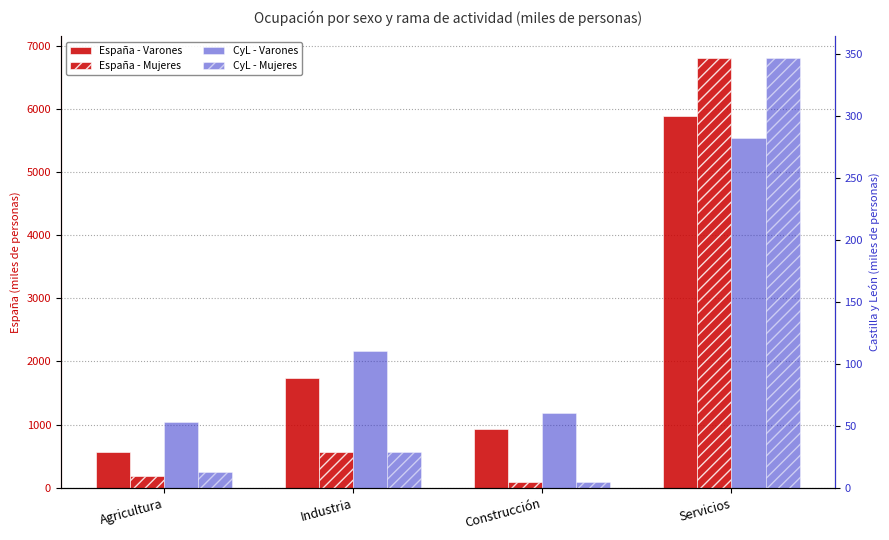

How many distinct data groups are displayed?

4